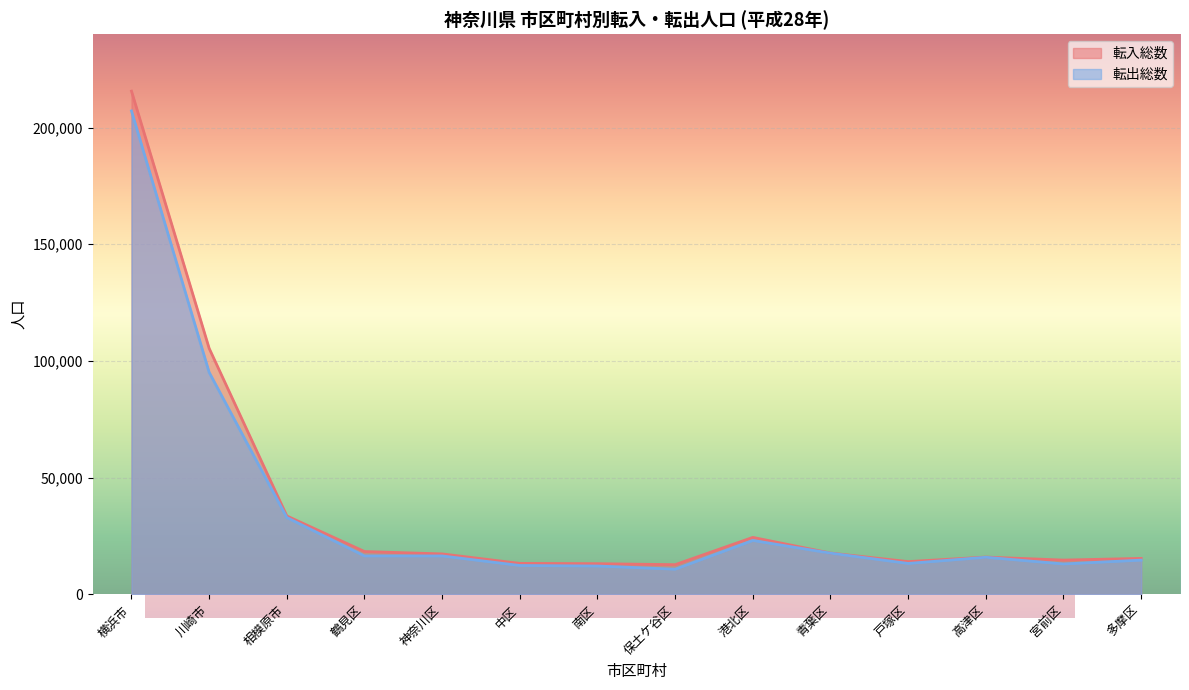

What is the difference between the 転出総数 values at 南区 and 川崎市?

82985